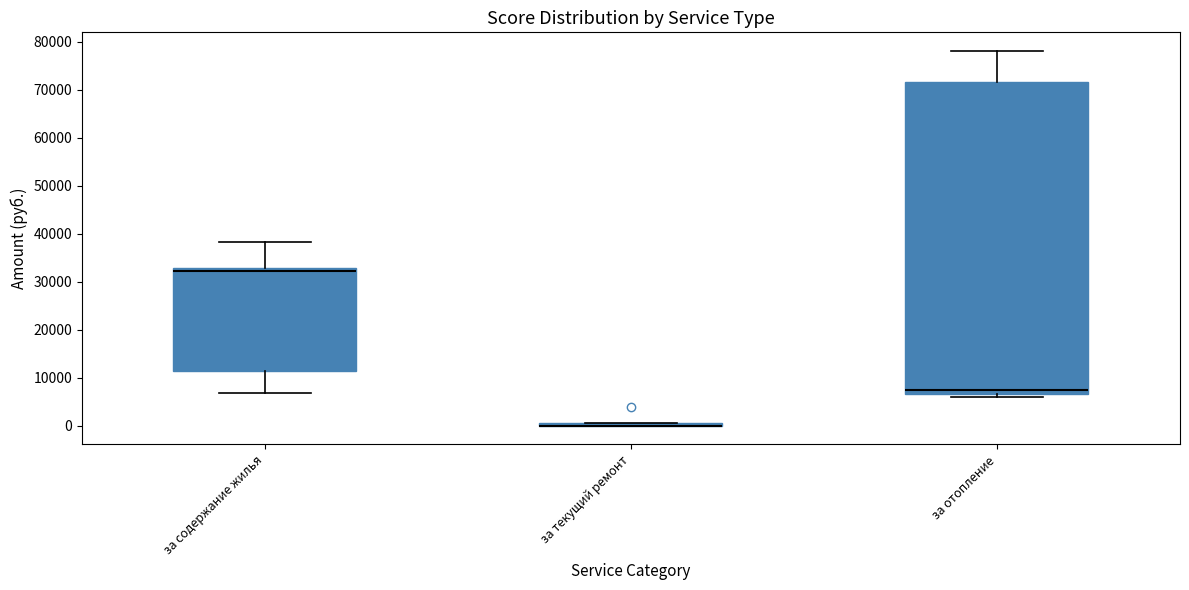

Where is the upper edge of the box for за содержание жилья on the y-axis? The values are not printed on the chart, so give them approximately, as read against the axis.

33000